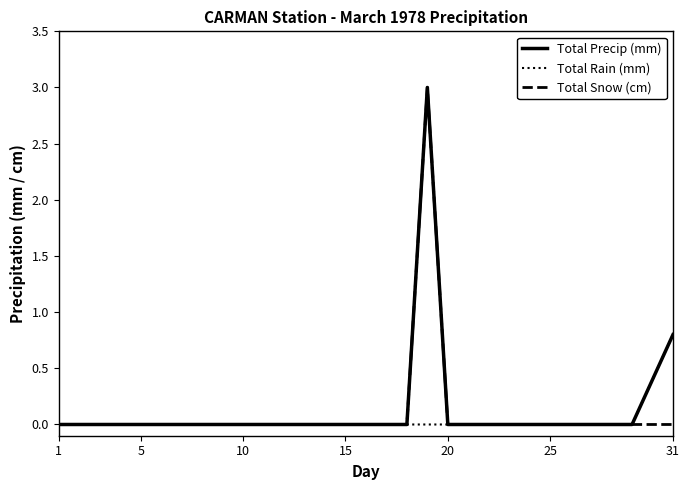

What is the highest value of the Total Snow (cm) series?

3.0